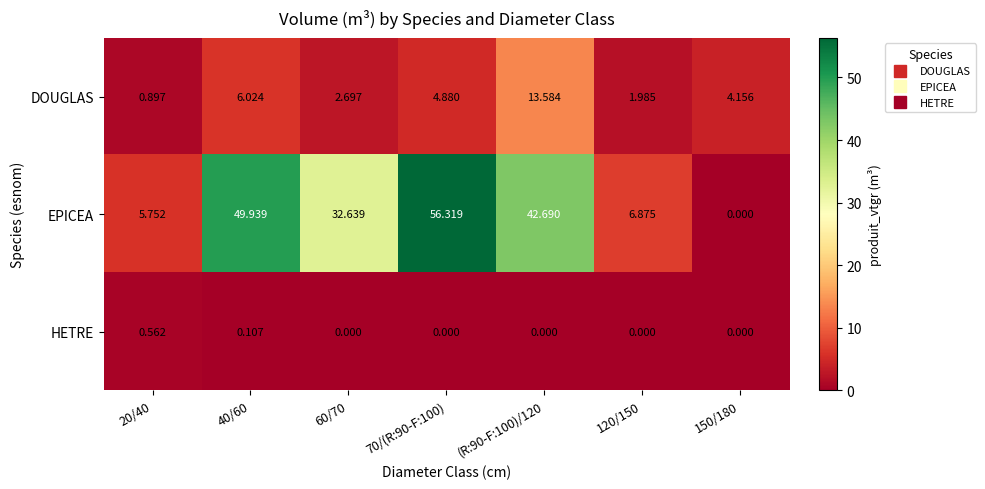

Which series has the largest total across all categories?

EPICEA